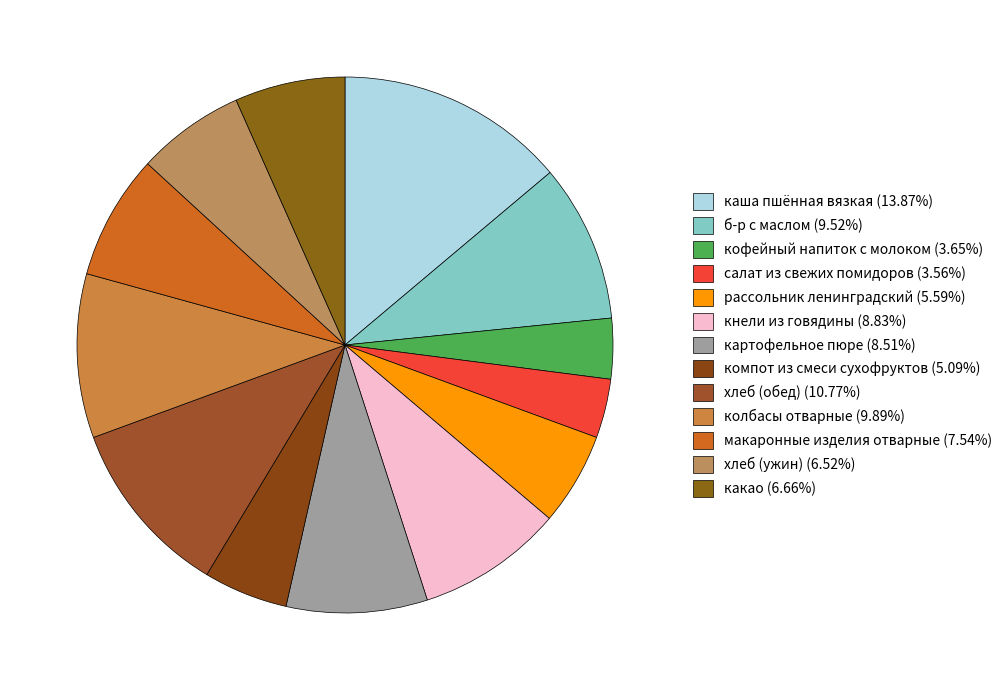

What percentage is the картофельное пюре slice, to the nearest percent?

9%